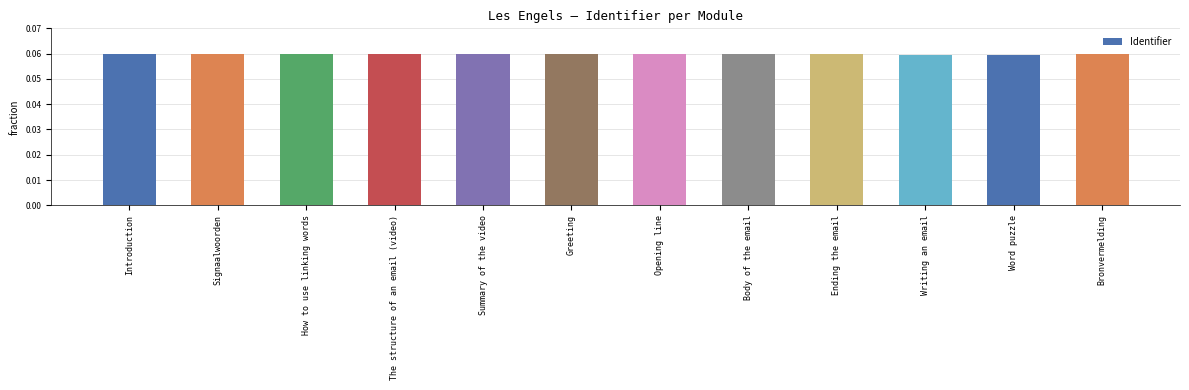

What is the label of the 8th bar from the left?

Body of the email